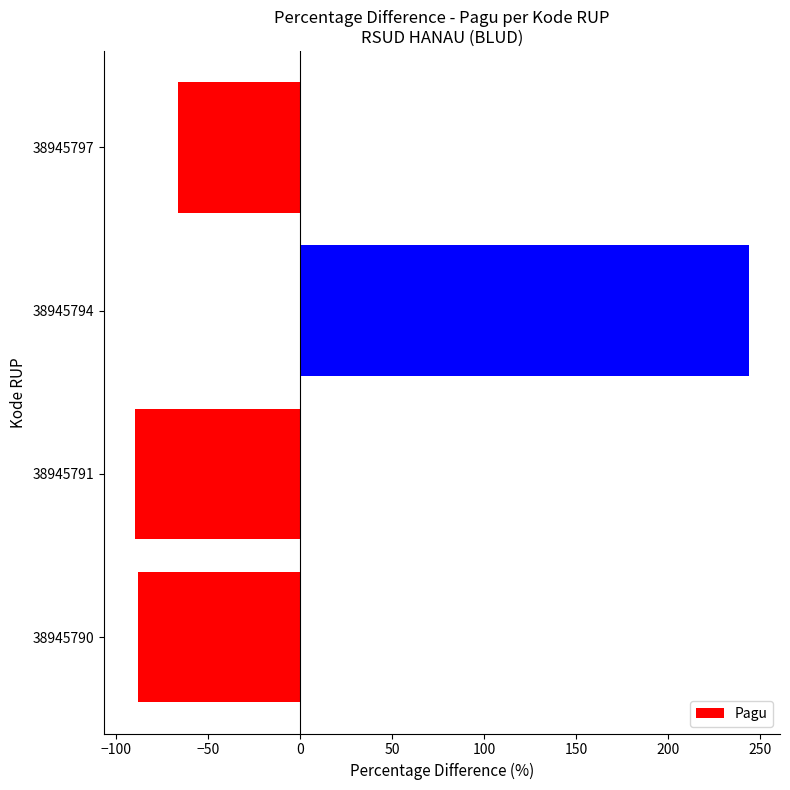

What is the change in value from 38945791 to 38945794?

+333.9